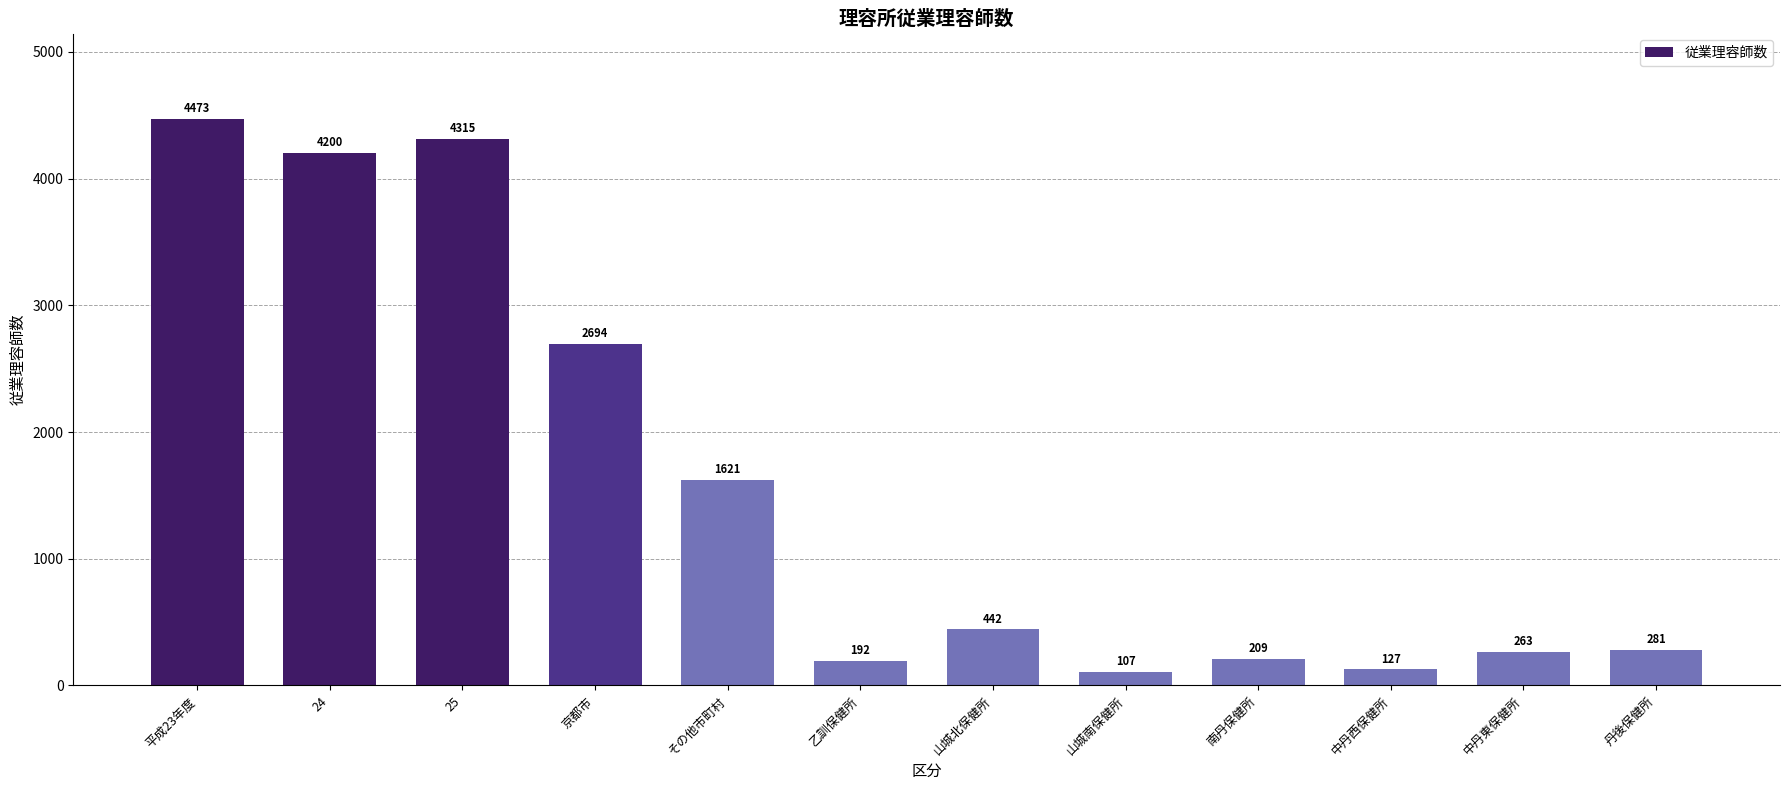

Which has a higher value, 平成23年度 or その他市町村?

平成23年度